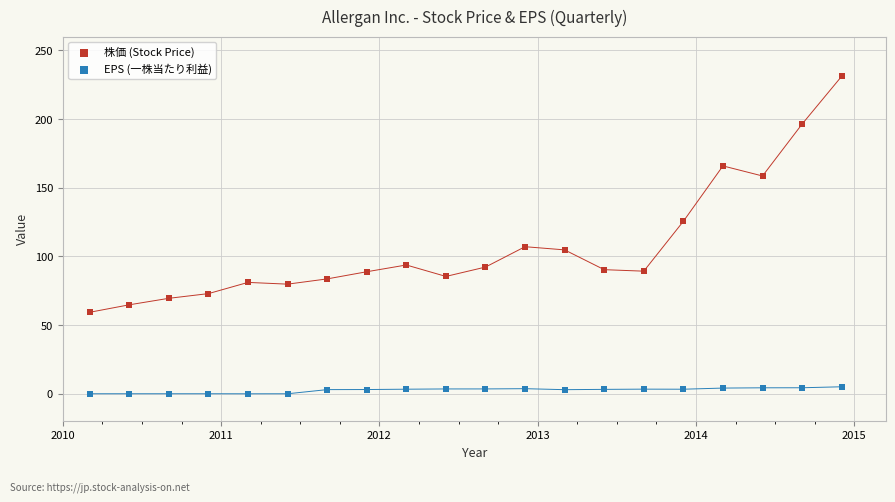

Which series contains the highest Y value?

株価 (Stock Price)